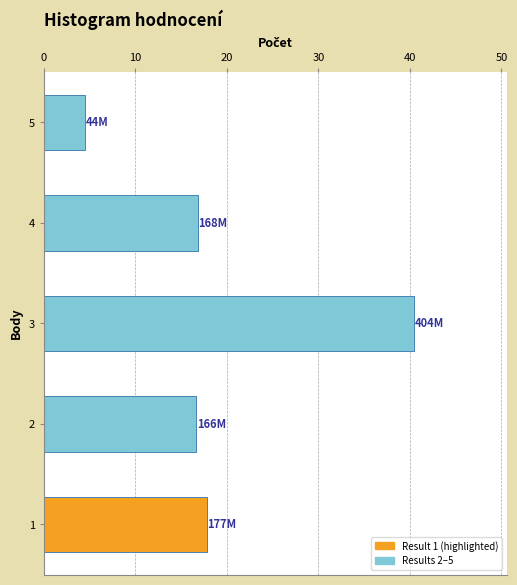

What is the difference between the maximum and minimum values?

36.0